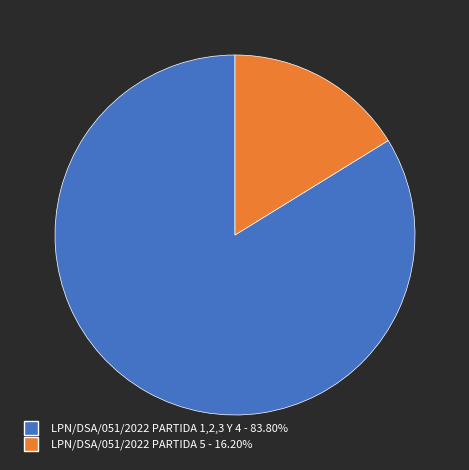

Is it true that LPN/DSA/051/2022 PARTIDA 5 is 16% of the pie?

True